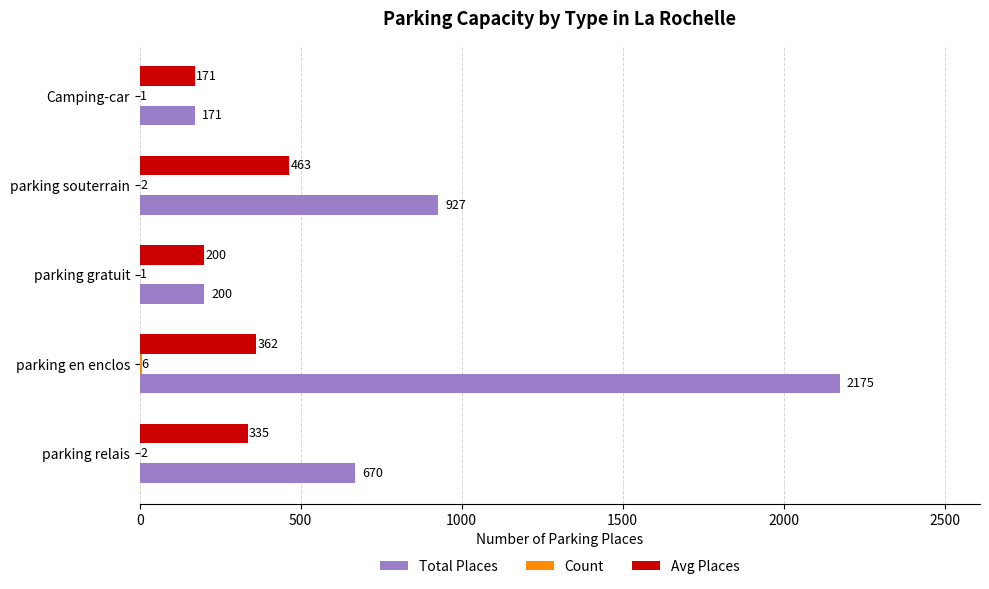

Between parking relais and parking souterrain, which series saw the biggest shift?

Total Places